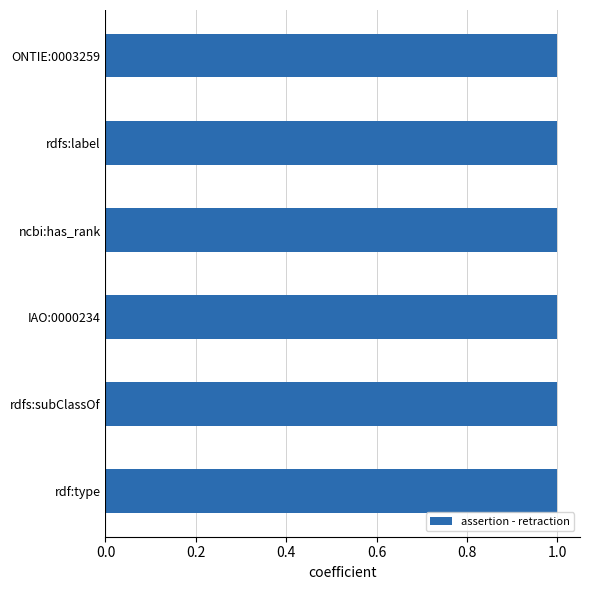

At which category does the chart reach its peak across all series?

ONTIE:0003259